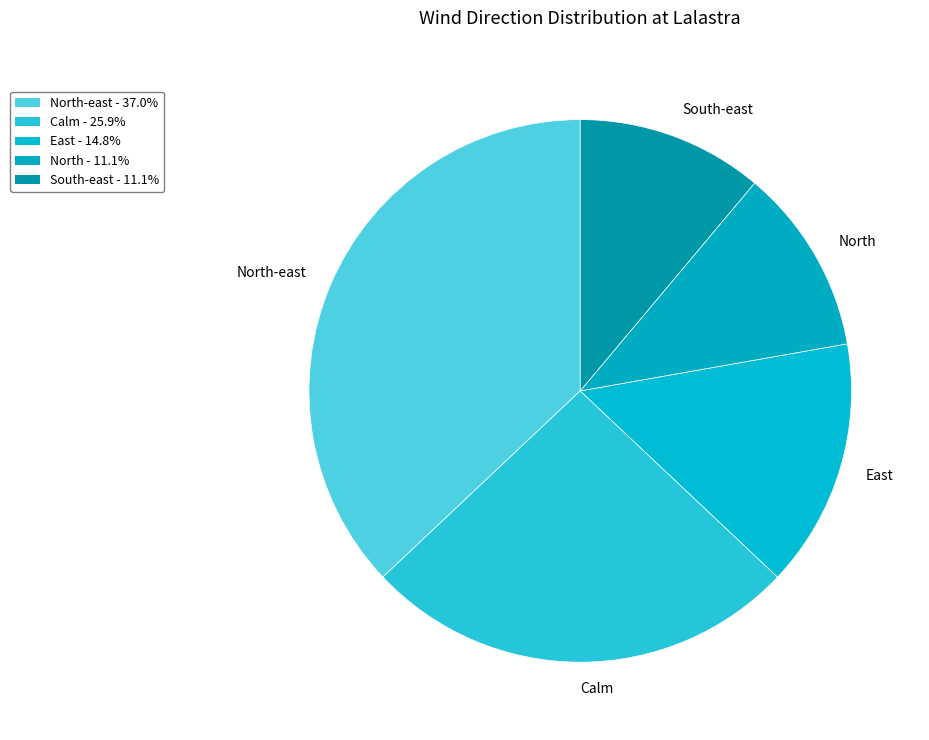

Approximately how many times larger is the value at Calm compared to North-east?

0.7